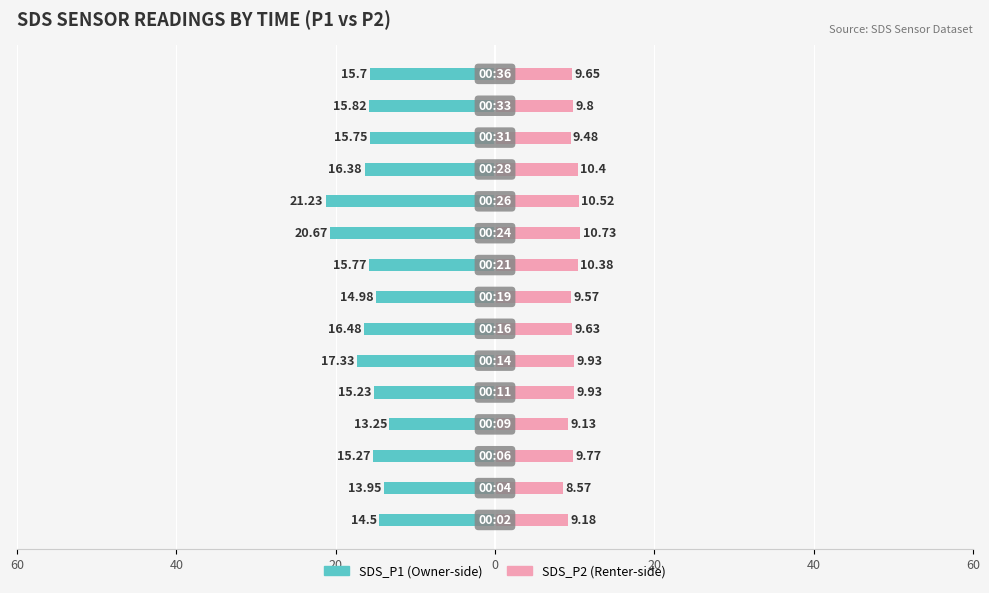

Which series has the largest range (max minus min)?

SDS_P1